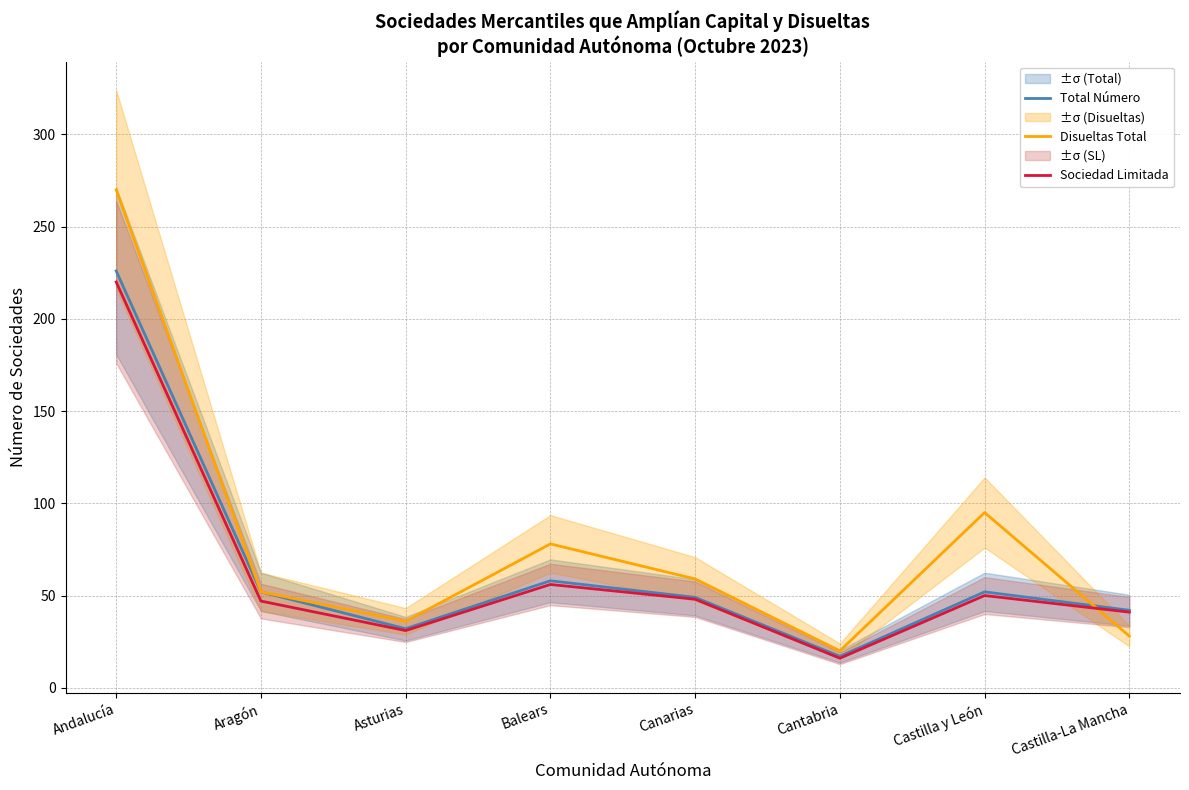

Between Aragón and Balears, which series saw the biggest shift?

Disueltas Total